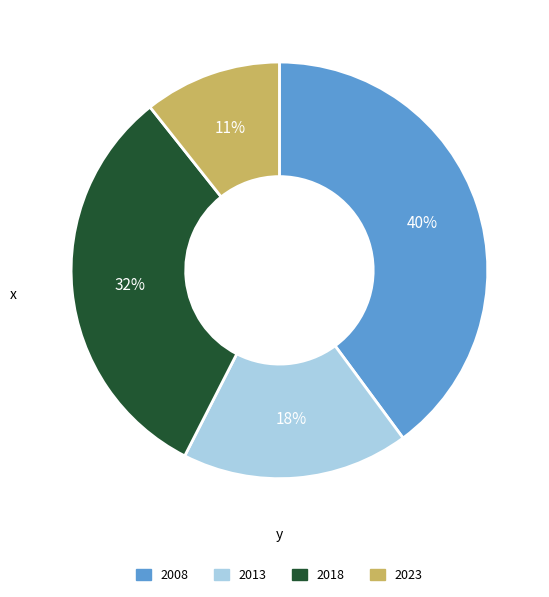

Combined, do 2018 and 2008 account for over 50%?

Yes